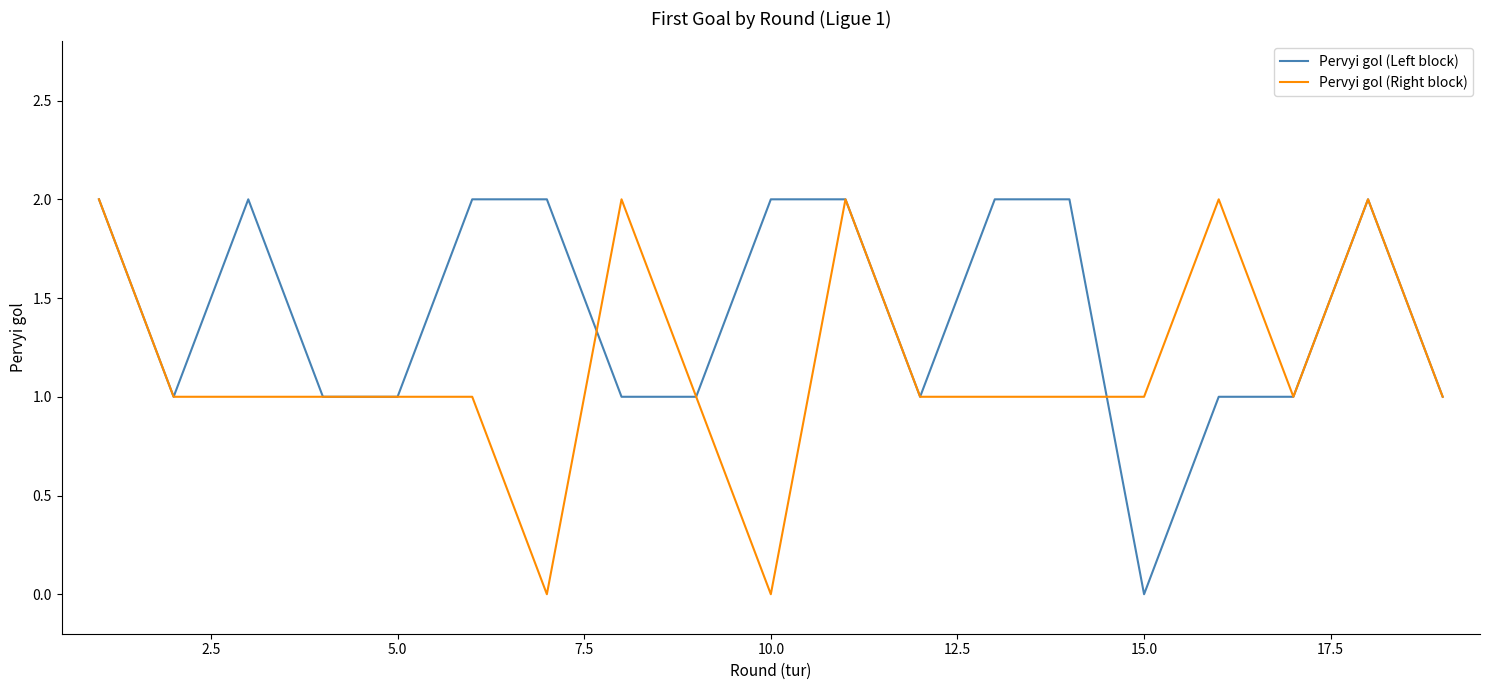

Rank the series by their average value, from lowest to highest.

Pervyi gol (Right block), Pervyi gol (Left block)